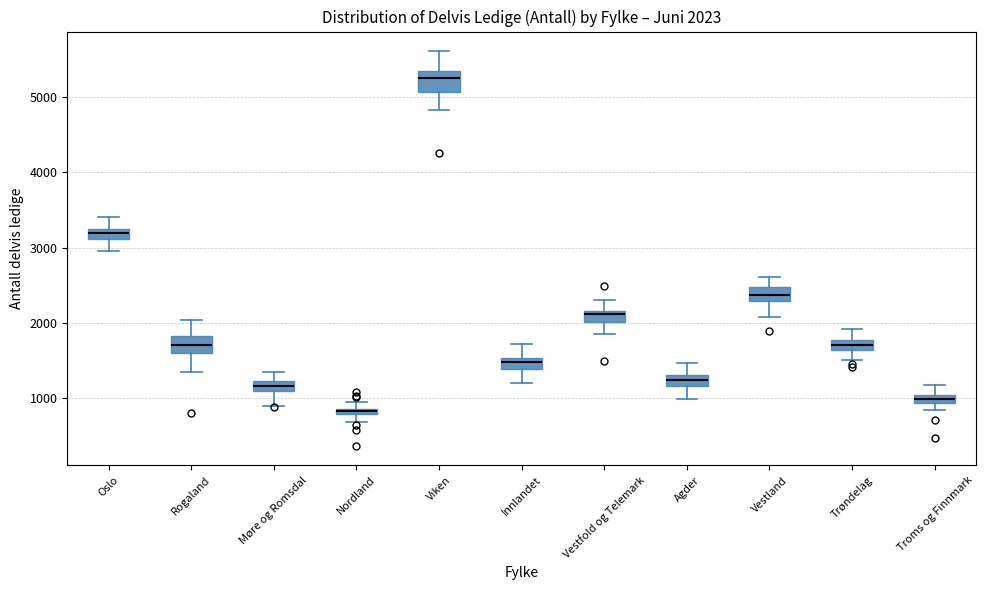

Which box's median line is the highest?

Viken